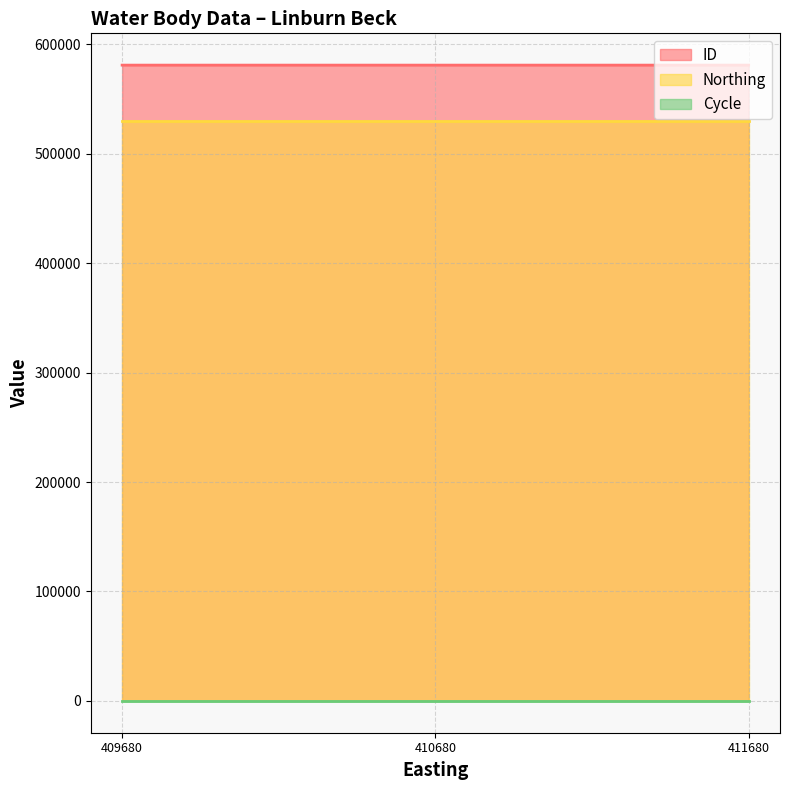

Rank the series by their maximum value, from lowest to highest.

Cycle, Northing, ID